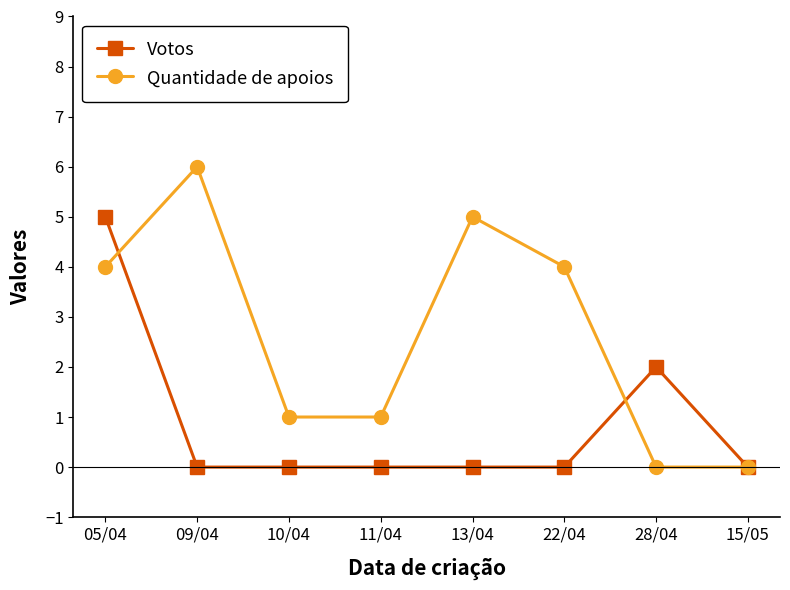

What is the label of the 3rd point from the left?

10/04